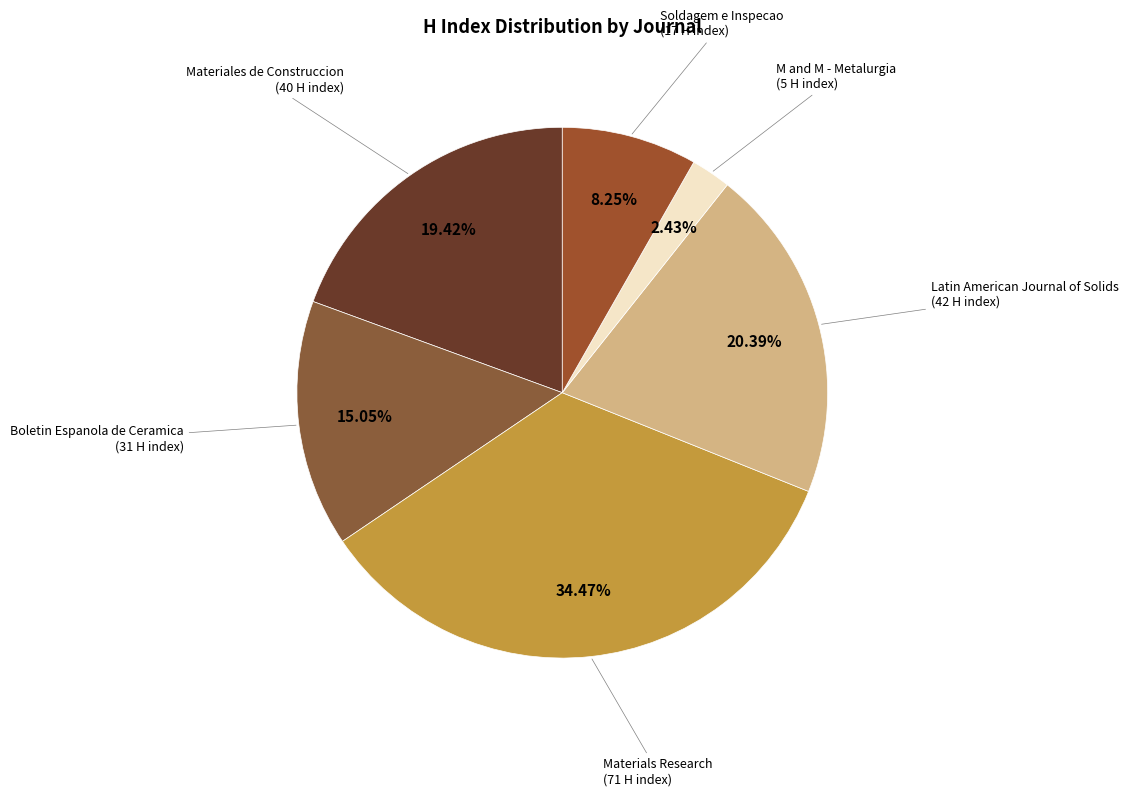

Rank the categories by value from lowest to highest.

M and M - Metalurgia, Soldagem e Inspecao, Boletin Espanola de Ceramica, Materiales de Construccion, Latin American Journal of Solids, Materials Research